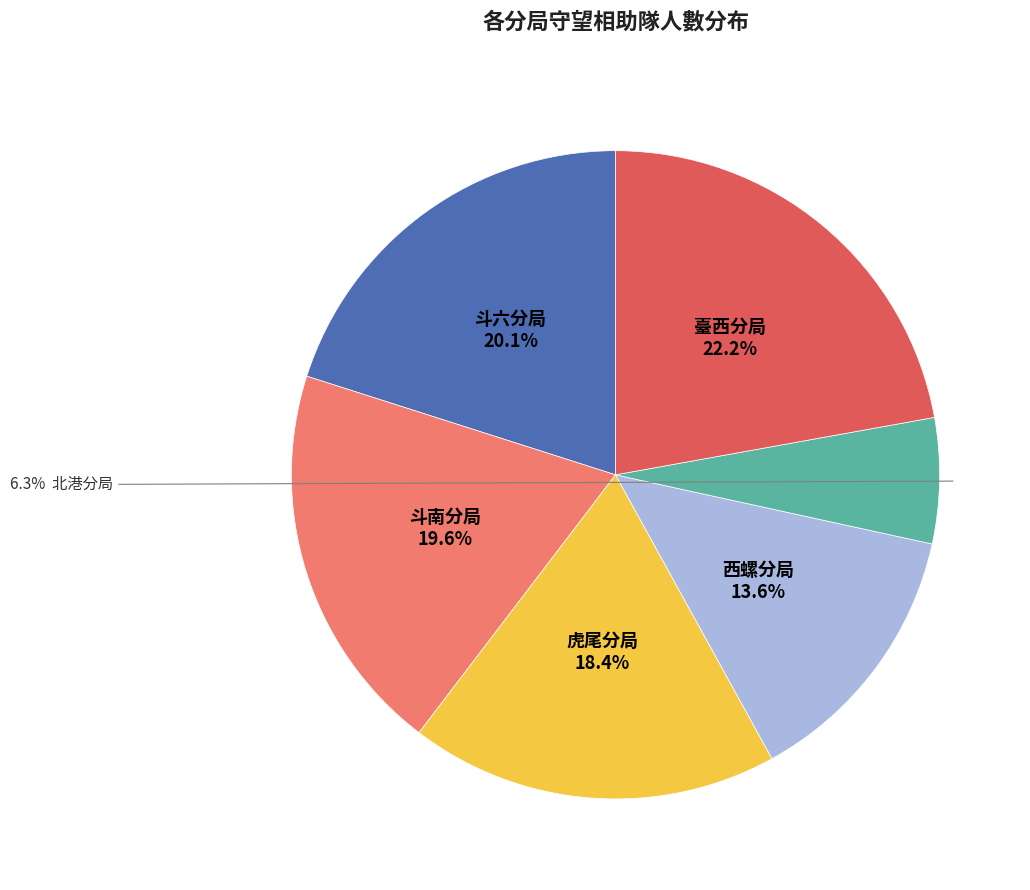

Is there any slice that represents more than half of the pie?

No